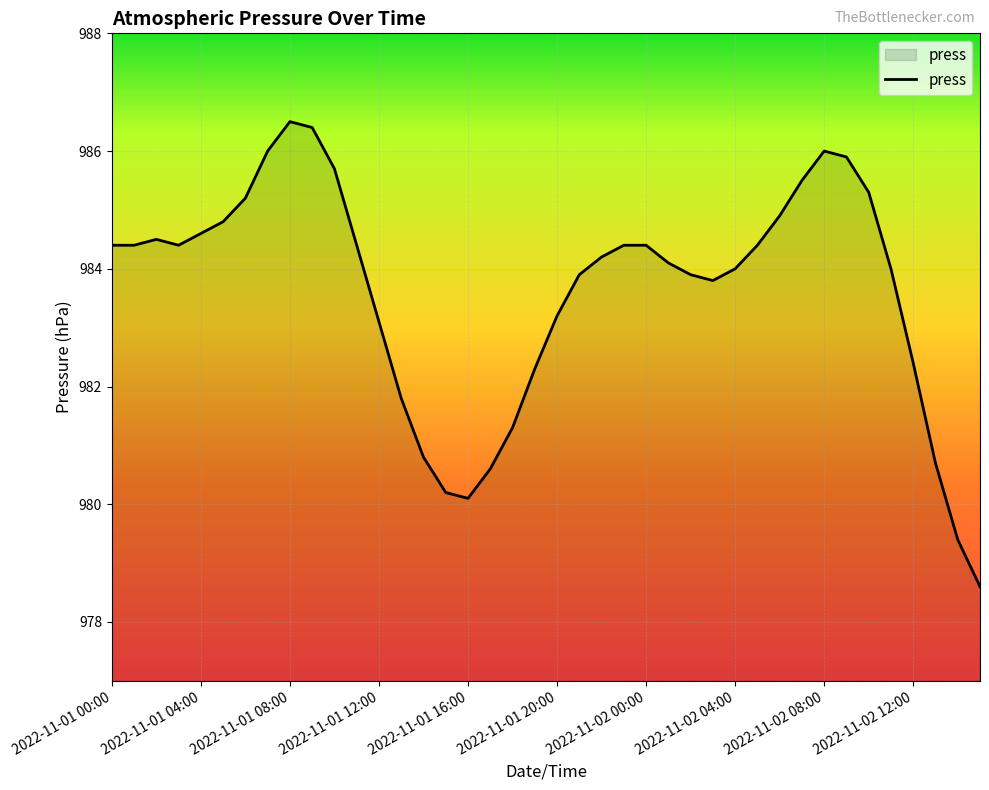

What is the sum of all values?

39344.5